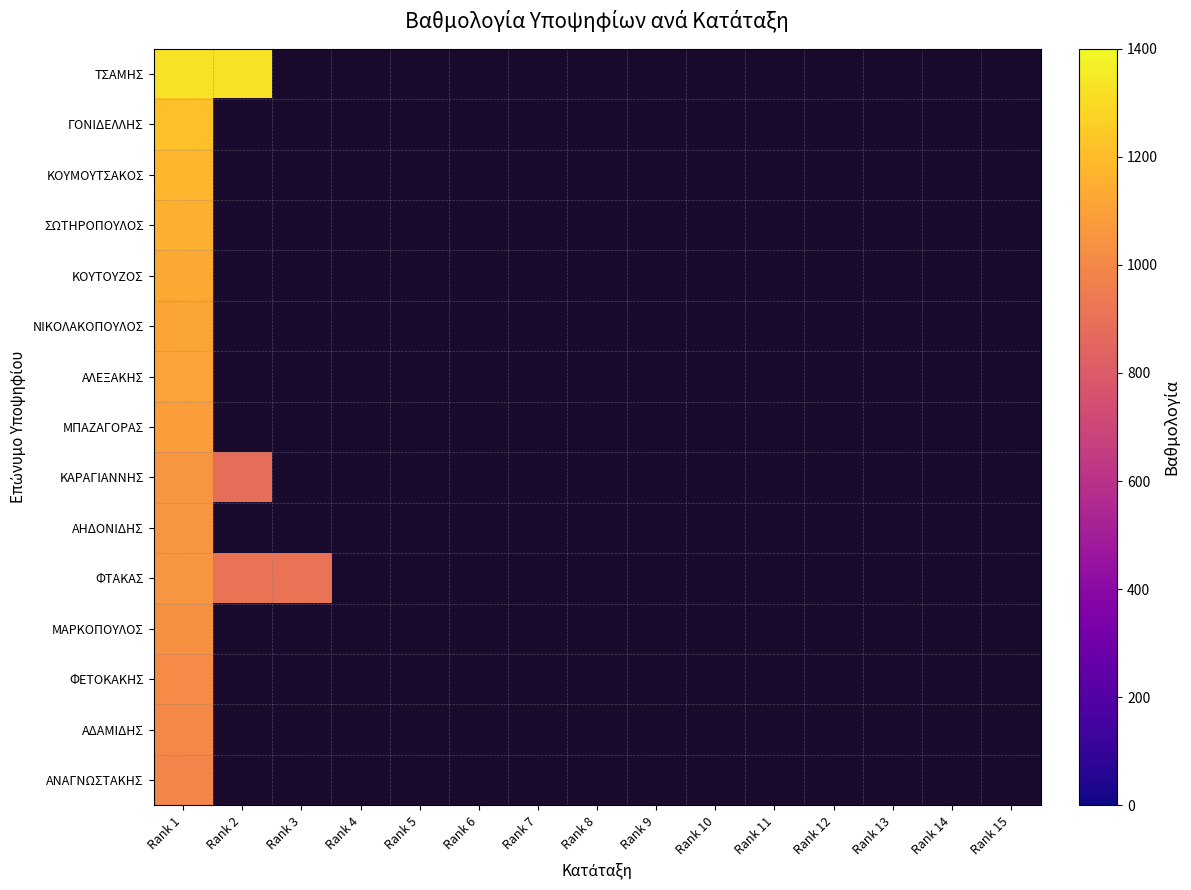

The value of ΓΟΝΙΔΕΛΛΗΣ at Rank 1 is 1779.3. True or false?

False